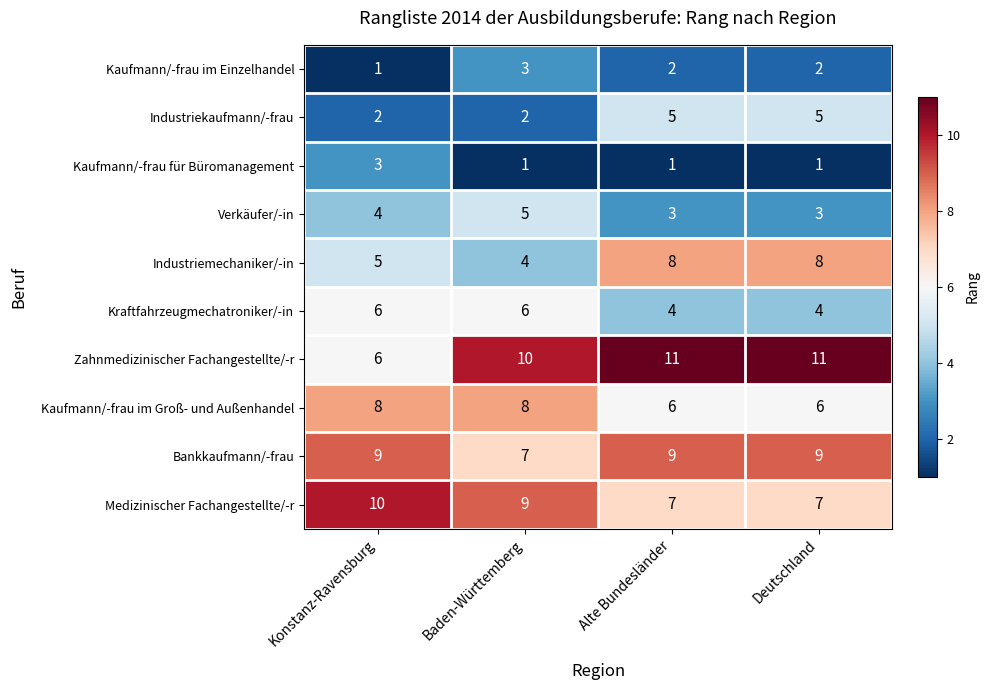

At Deutschland, list the series in order from largest to smallest.

Zahnmedizinischer Fachangestellte/-r, Bankkaufmann/-frau, Industriemechaniker/-in, Medizinischer Fachangestellte/-r, Kaufmann/-frau im Groß- und Außenhandel, Industriekaufmann/-frau, Kraftfahrzeugmechatroniker/-in, Verkäufer/-in, Kaufmann/-frau im Einzelhandel, Kaufmann/-frau für Büromanagement